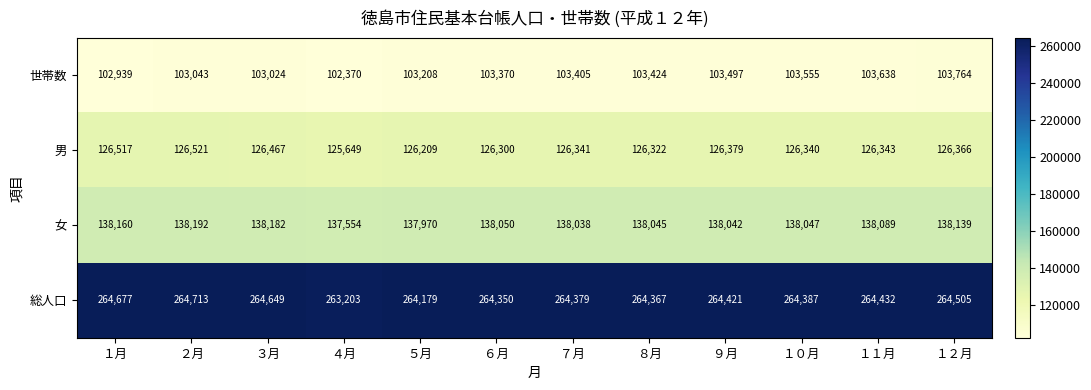

At which label does 総人口 reach its peak?

２月